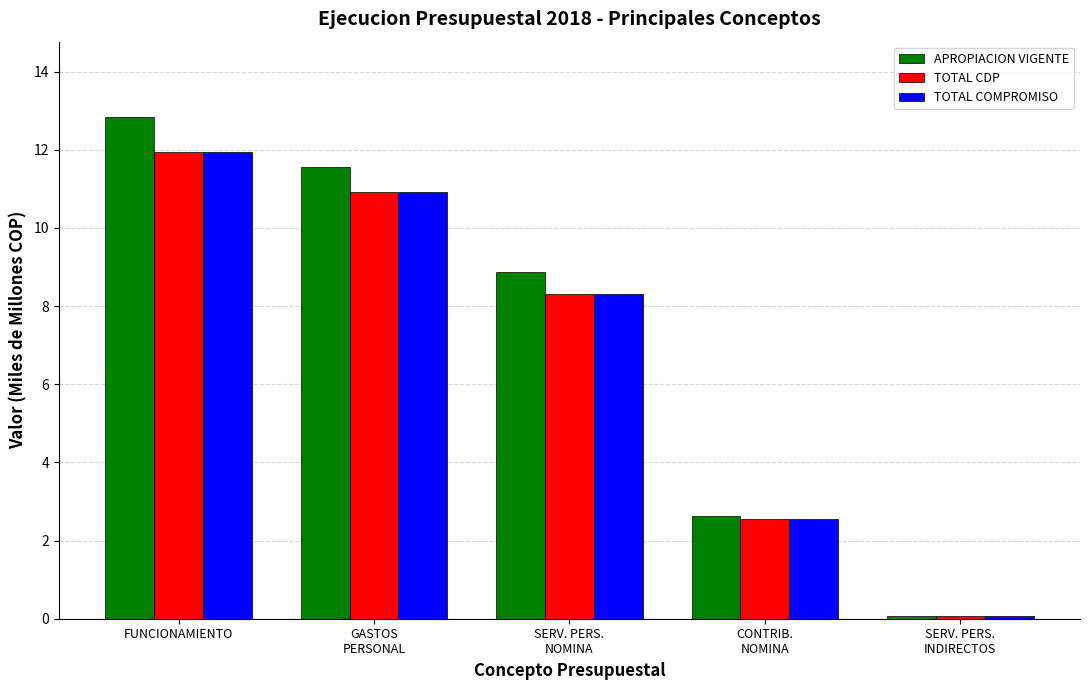

True or false: APROPIACION VIGENTE has a value of 4.0 at FUNCIONAMIENTO.

False